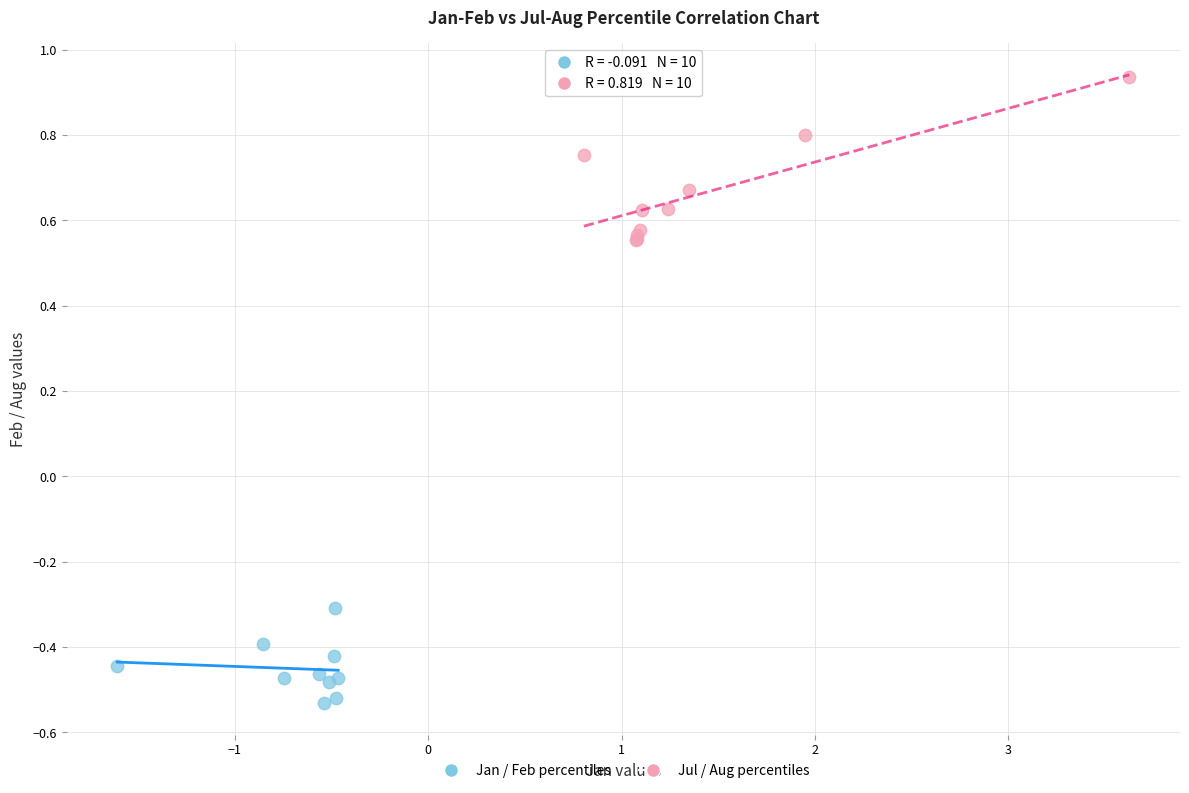

Which series reaches the minimum Y coordinate?

Jan / Feb percentiles